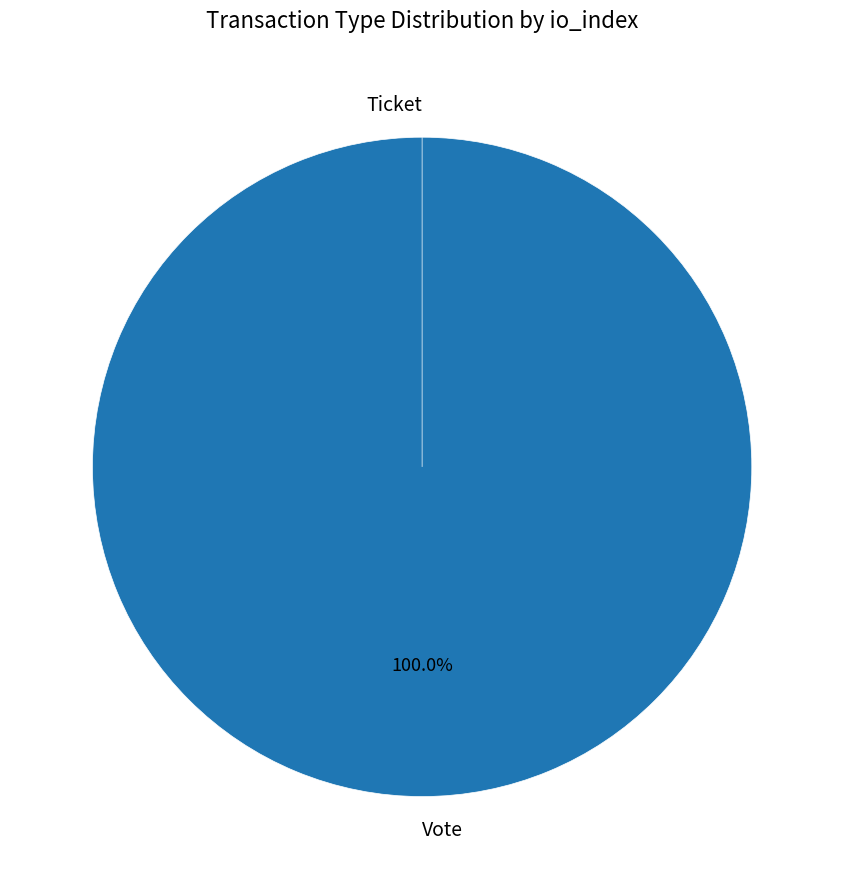

What is the change in value from Vote to Ticket?

-1